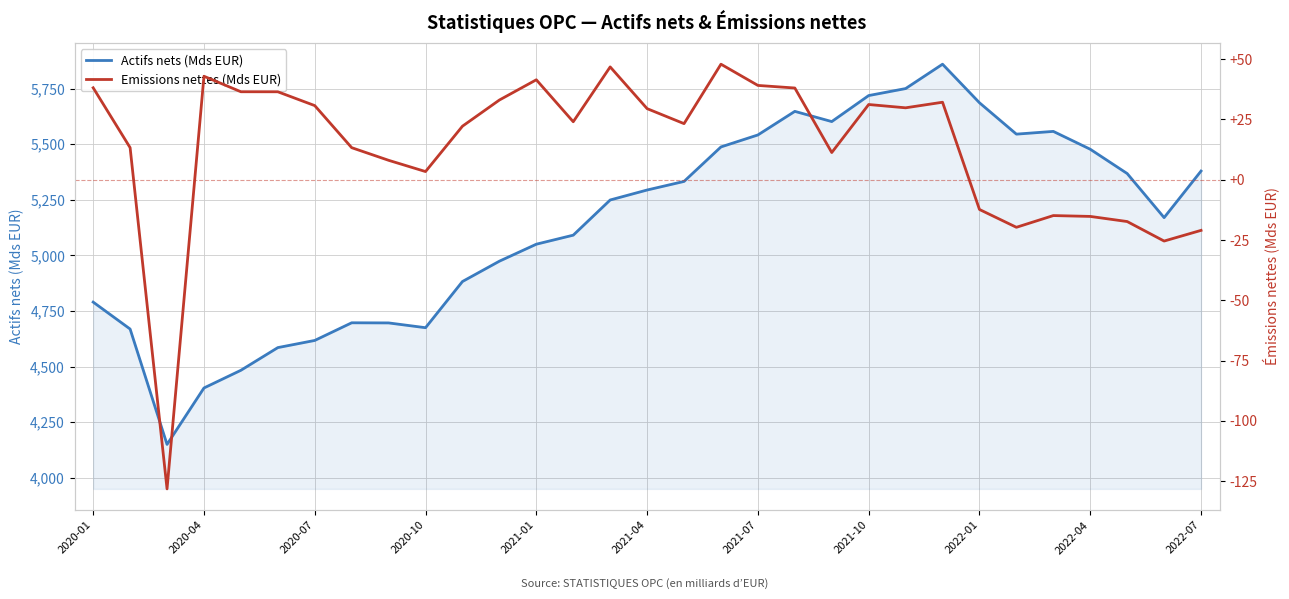

What is the maximum value for Actifs nets (Mds EUR)?

5859.5